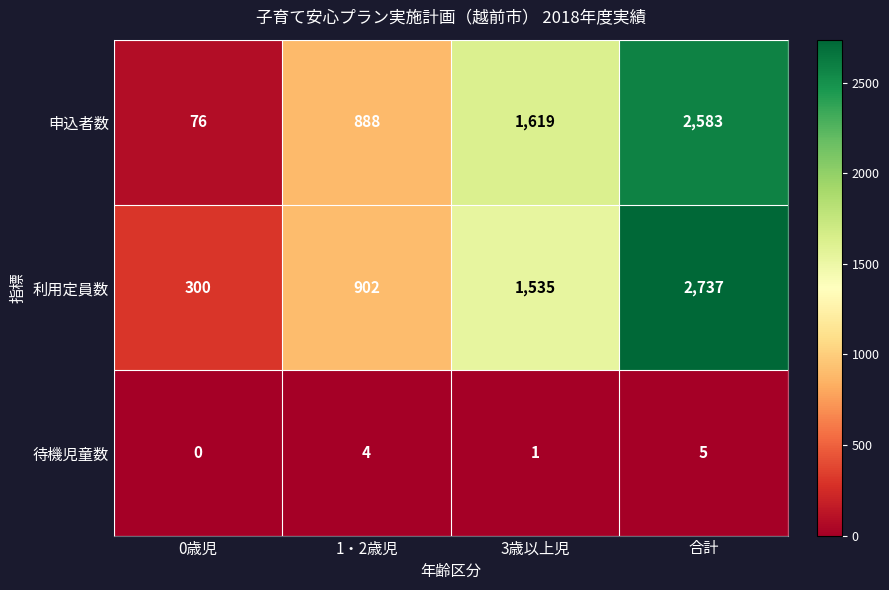

At which label is 申込者数 closest to 1329?

3歳以上児